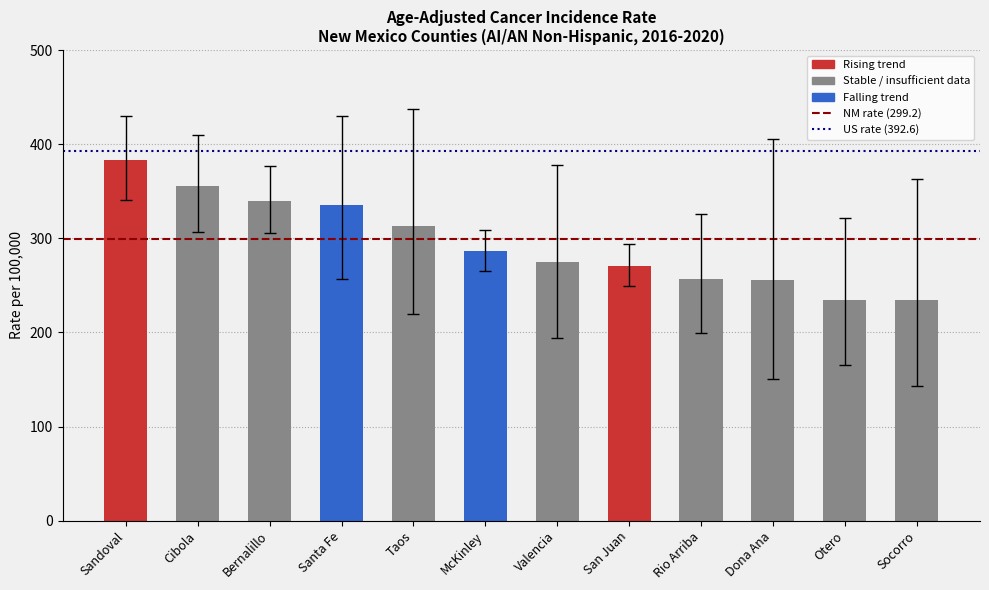

What is the label of the 4th bar from the left?

Santa Fe